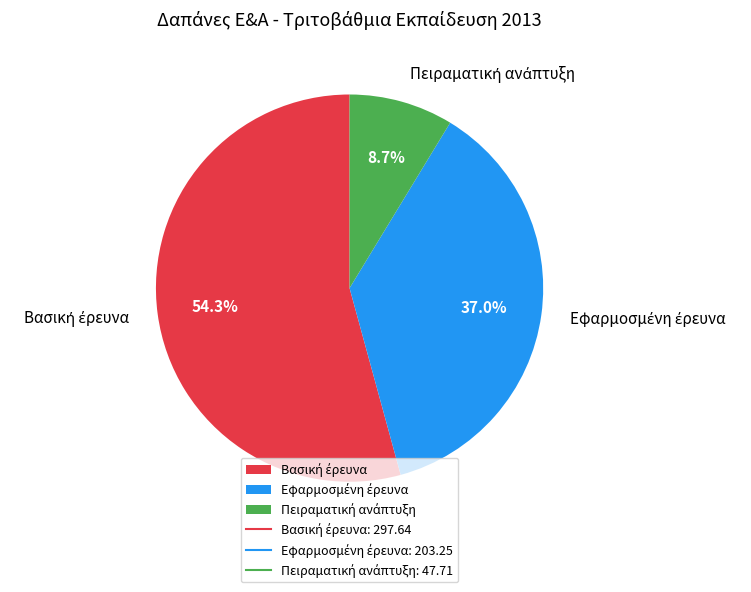

To the nearest percent, what is the difference between the Βασική έρευνα and Πειραματική ανάπτυξη slice percentages?

46%